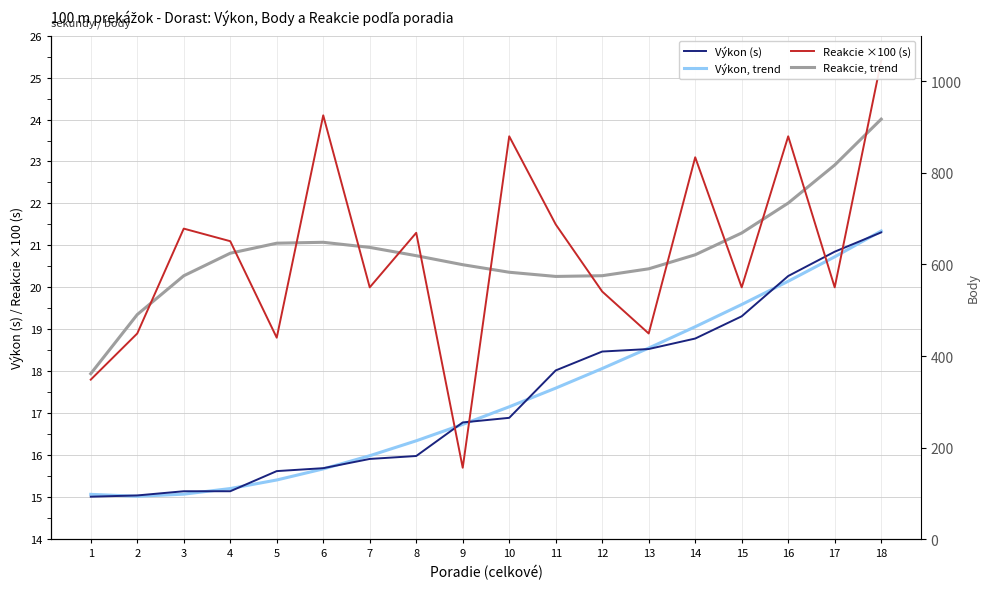

At which category is the sum across all series the highest?

18